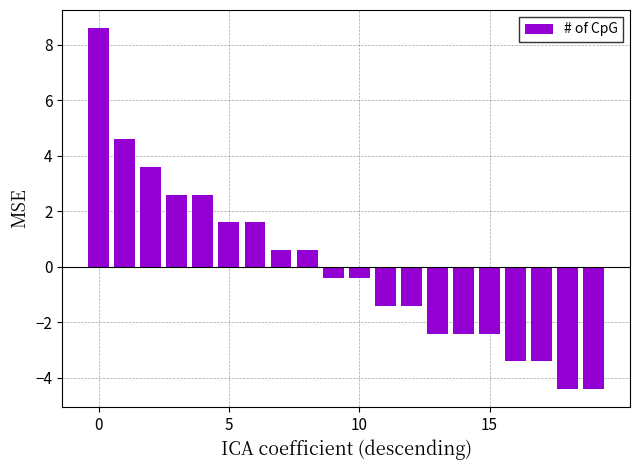

Reading left to right, extract all data points from this chart.

8.6	4.6	3.6	2.6	2.6	1.6	1.6	0.6	0.6	-0.4	-0.4	-1.4	-1.4	-2.4	-2.4	-2.4	-3.4	-3.4	-4.4	-4.4